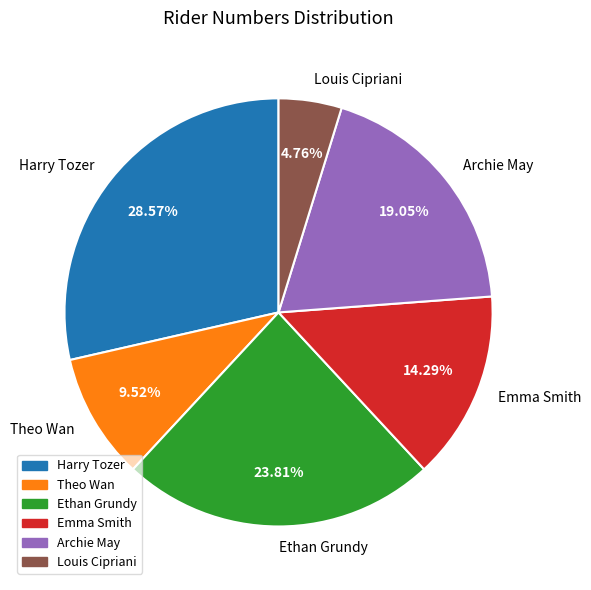

Is it true that Harry Tozer is 34% of the pie?

False